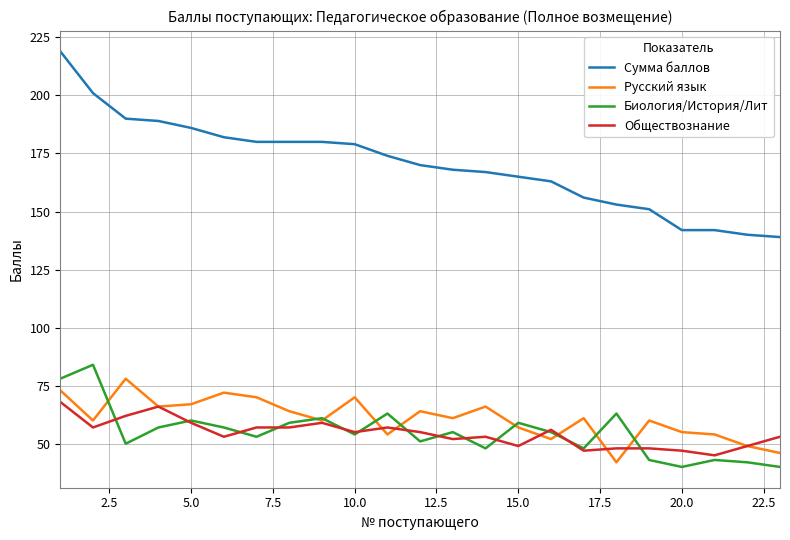

Which series has the widest spread of values?

Сумма баллов